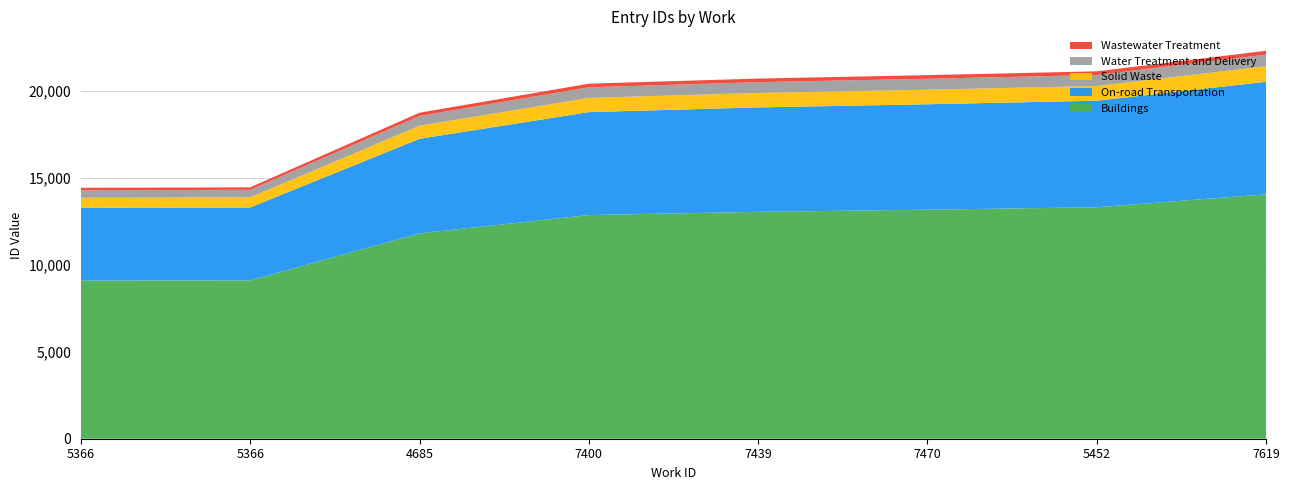

Reading left to right, extract all data points from this chart.

5366=14425	5366=14451	4685=18741	7400=20408	7439=20703	7470=20899	5452=21120	7619=22303